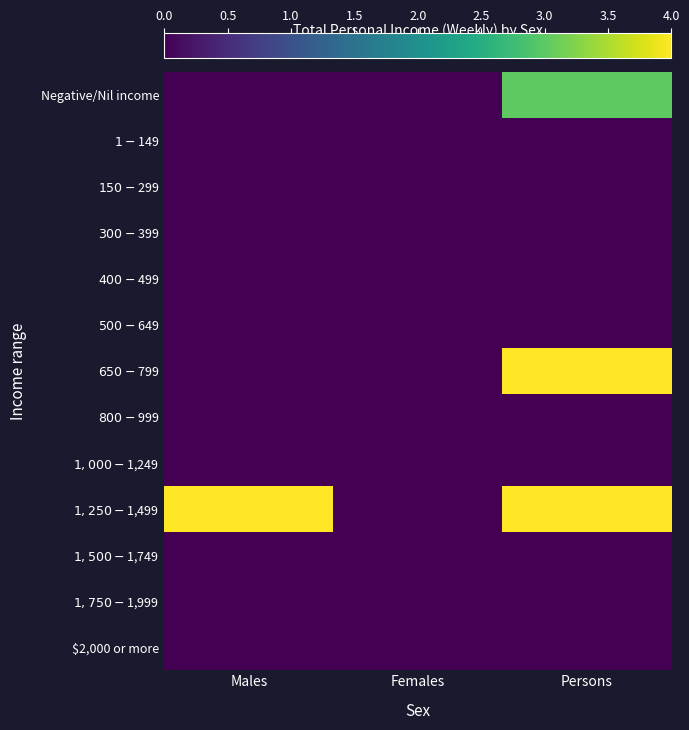

Between Males and Persons, which series saw the biggest shift?

$650-$799